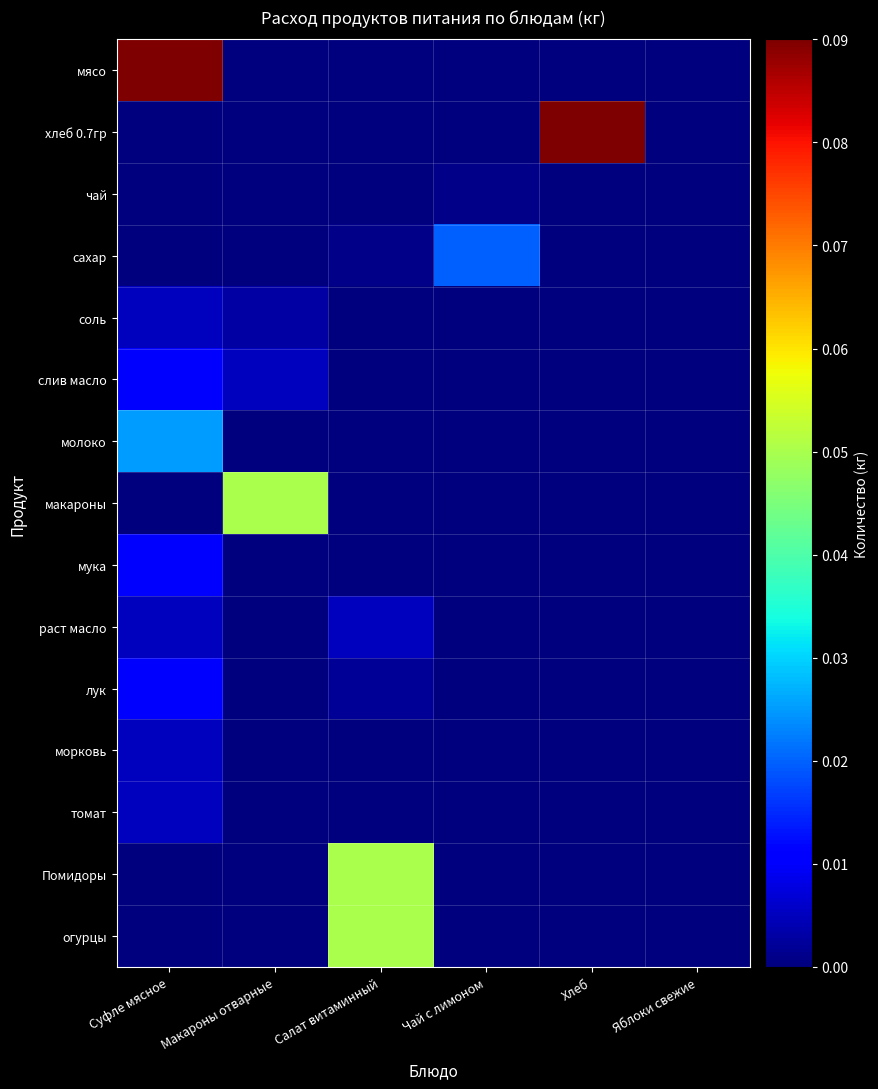

How many distinct data groups are displayed?

15